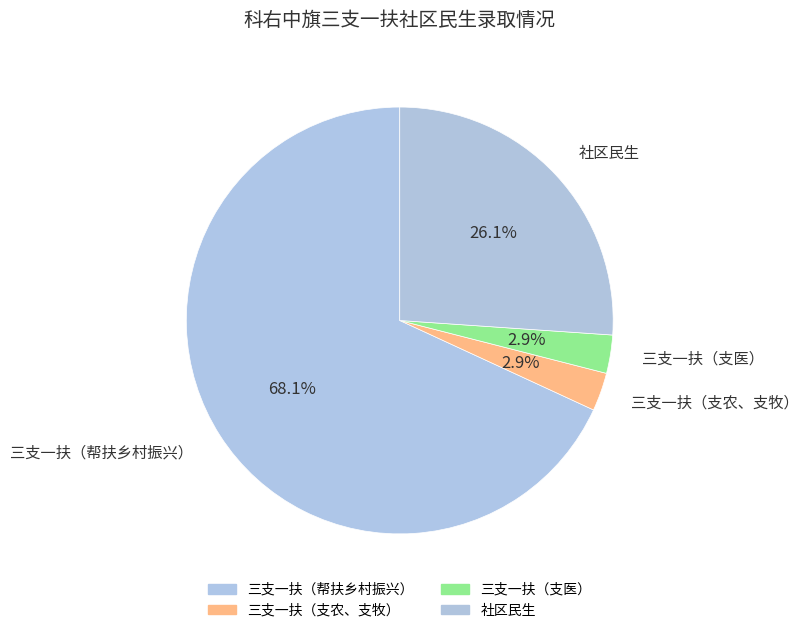

How many segments does this pie chart have?

4